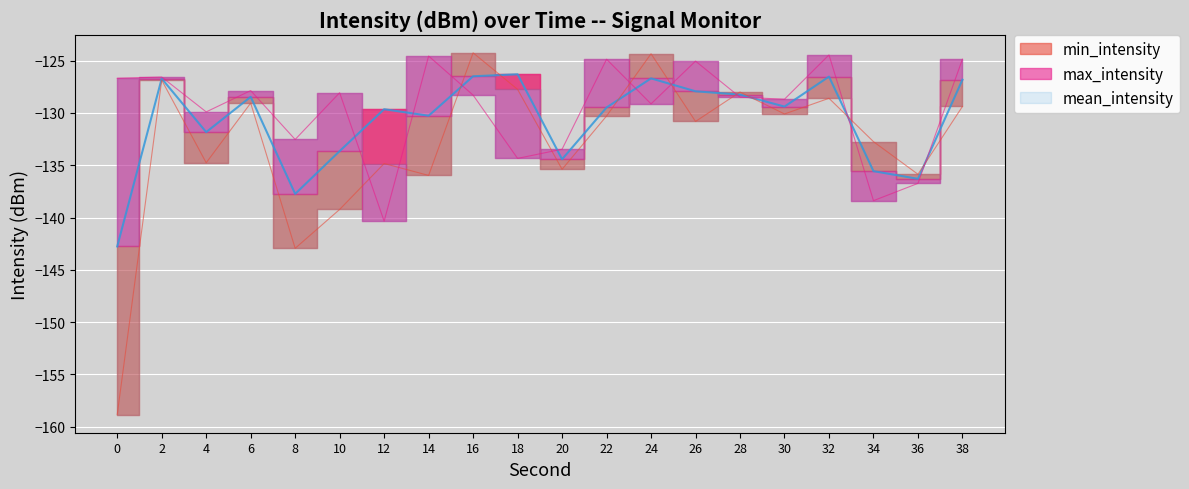

What is the difference between the highest and lowest values at 6?

1.2